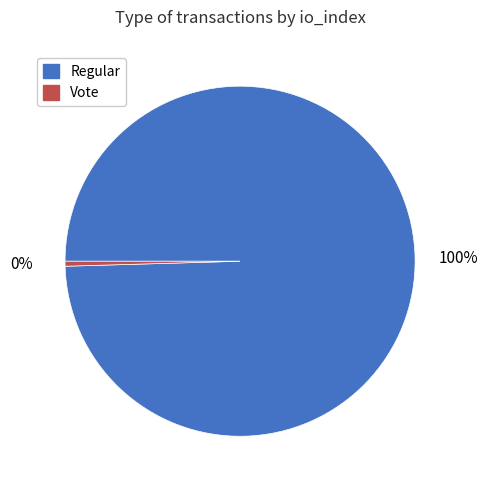

Count the number of slices in the pie.

2